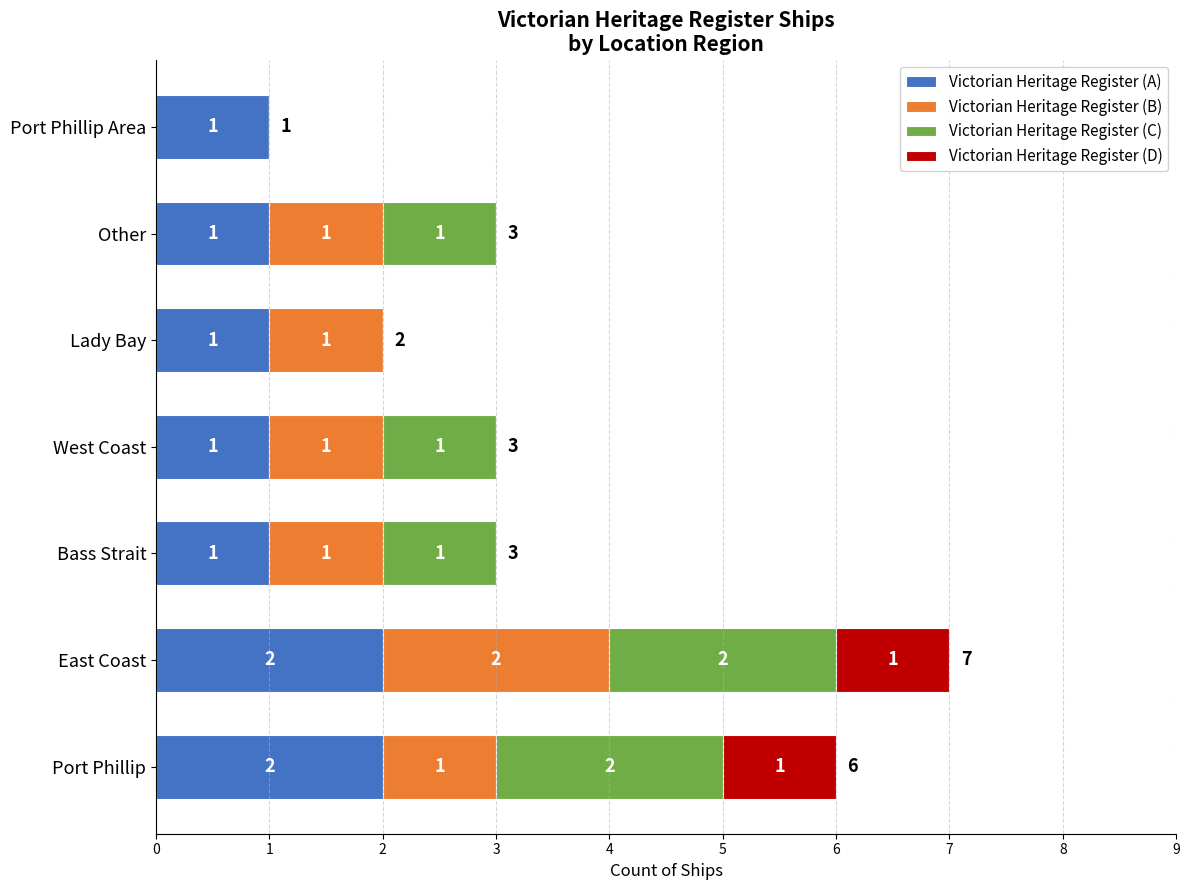

What is the total value across all series at Port Phillip?

6